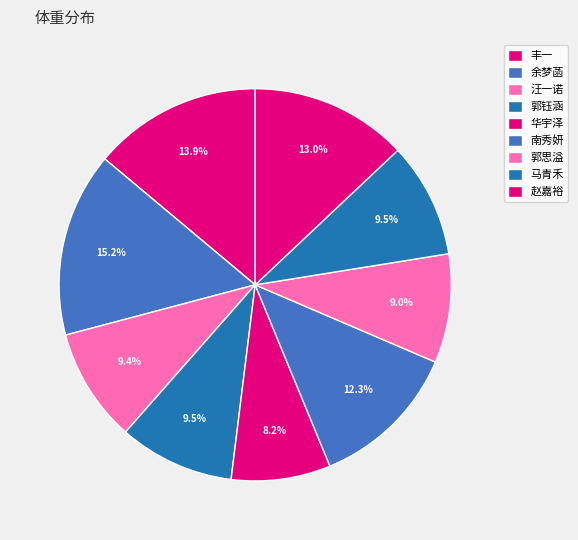

Approximately how many times larger is the value at 华宇泽 compared to 郭钰涵?

0.9